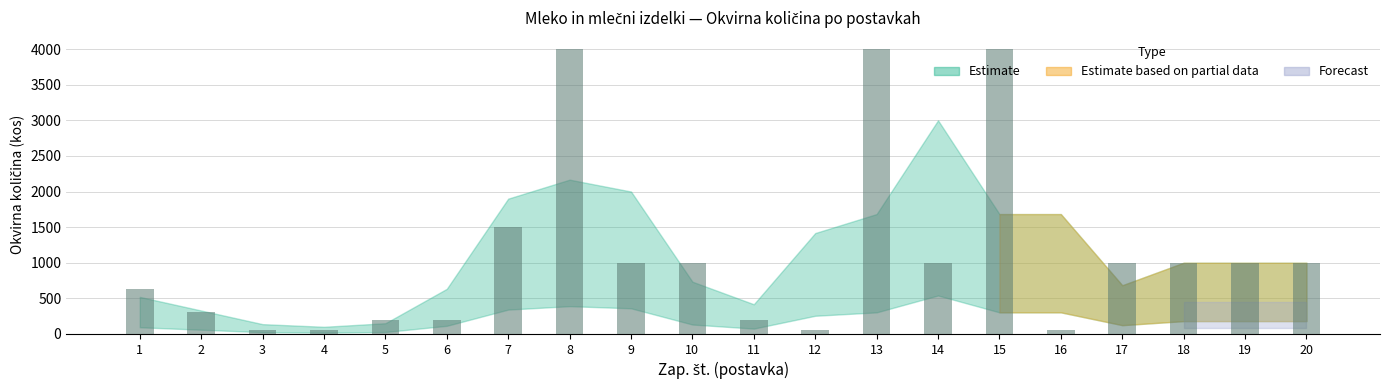

Is it true that the value at 4 is 50?

True